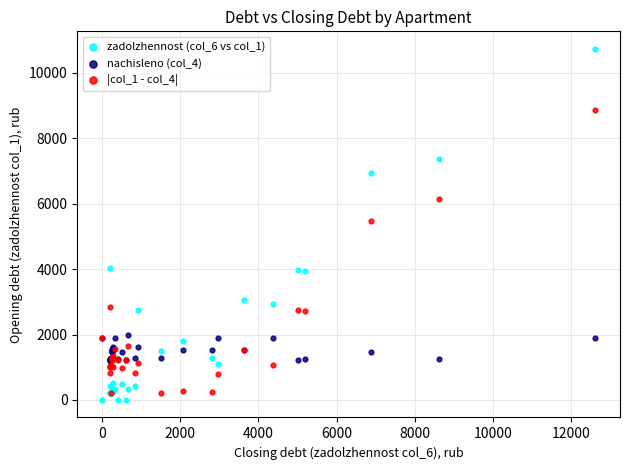

What are all the series names shown in the legend?

zadolzhennost (col_6 vs col_1), nachisleno (col_4), |col_1 - col_4|